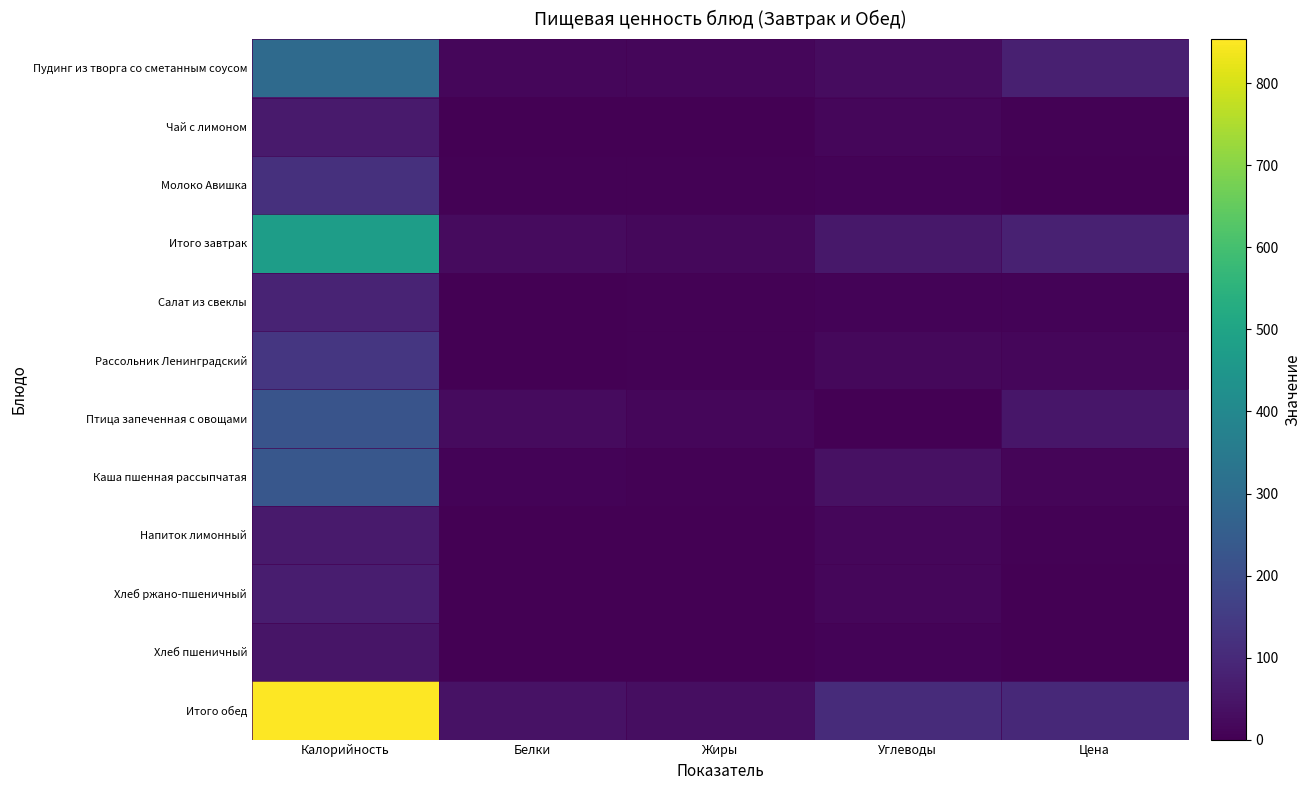

Reading left to right, list all the values displayed in this chart.

Пудинг из творга со сметанным соусом: Калорийность=296.6	Белки=14.0	Жиры=13.5	Углеводы=29.6	Цена=73.8
Чай с лимоном: Калорийность=62.5	Белки=0.3	Жиры=0.1	Углеводы=15.2	Цена=4.5
Молоко Авишка: Калорийность=117.6	Белки=5.8	Жиры=6.4	Углеводы=9.4	Цена=0.0
Итого завтрак: Калорийность=476.7	Белки=25.5	Жиры=20.0	Углеводы=54.3	Цена=78.3
Салат из свеклы: Калорийность=85.7	Белки=1.4	Жиры=5.1	Углеводы=8.6	Цена=9.7
Рассольник Ленинградский: Калорийность=133.7	Белки=2.6	Жиры=6.1	Углеводы=17.0	Цена=15.3
Птица запеченная с овощами: Калорийность=223.0	Белки=24.3	Жиры=13.9	Углеводы=0.2	Цена=50.6
Каша пшенная рассыпчатая: Калорийность=231.9	Белки=7.9	Жиры=5.0	Углеводы=38.8	Цена=11.0
Напиток лимонный: Калорийность=63.2	Белки=0.1	Жиры=0.0	Углеводы=15.7	Цена=6.4
Хлеб ржано-пшеничный: Калорийность=69.6	Белки=2.6	Жиры=0.5	Углеводы=13.7	Цена=2.8
Хлеб пшеничный: Калорийность=46.9	Белки=1.5	Жиры=0.2	Углеводы=9.7	Цена=2.2
Итого обед: Калорийность=854.0	Белки=40.5	Жиры=30.7	Углеводы=103.7	Цена=98.0